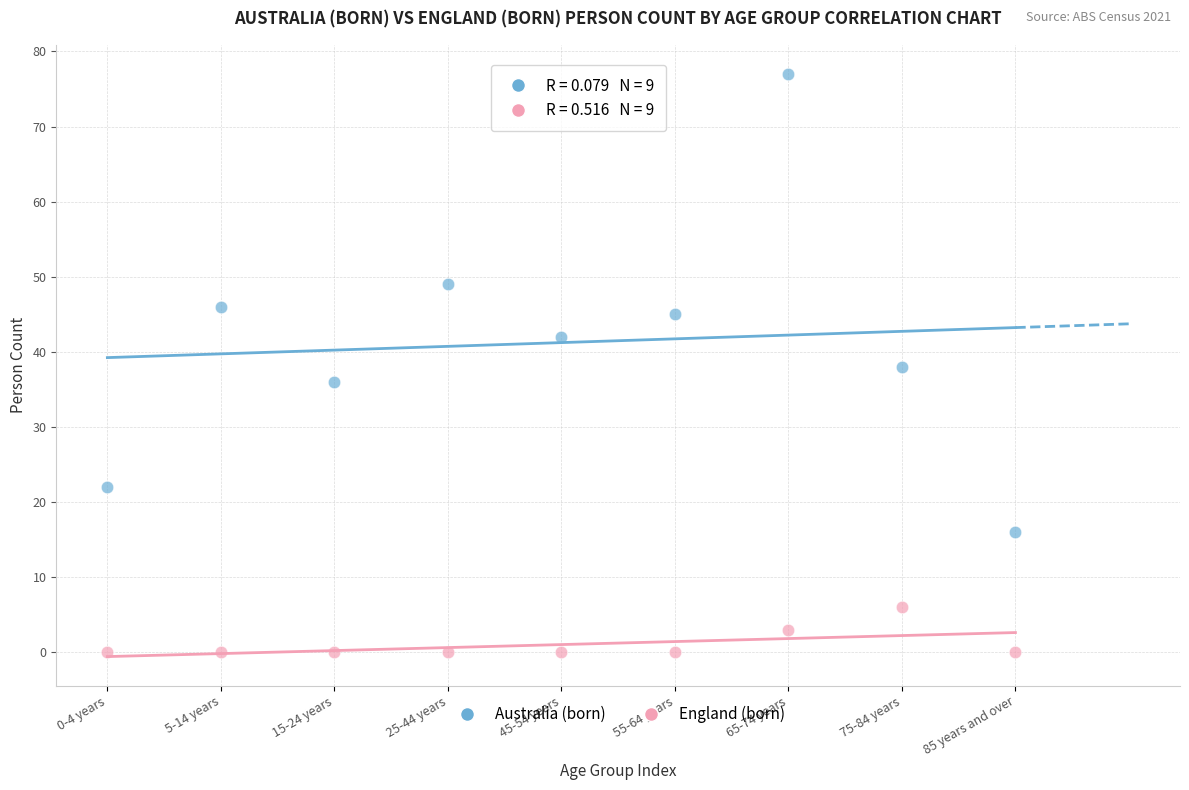

Which series has the widest spread of Y values?

Australia (born)